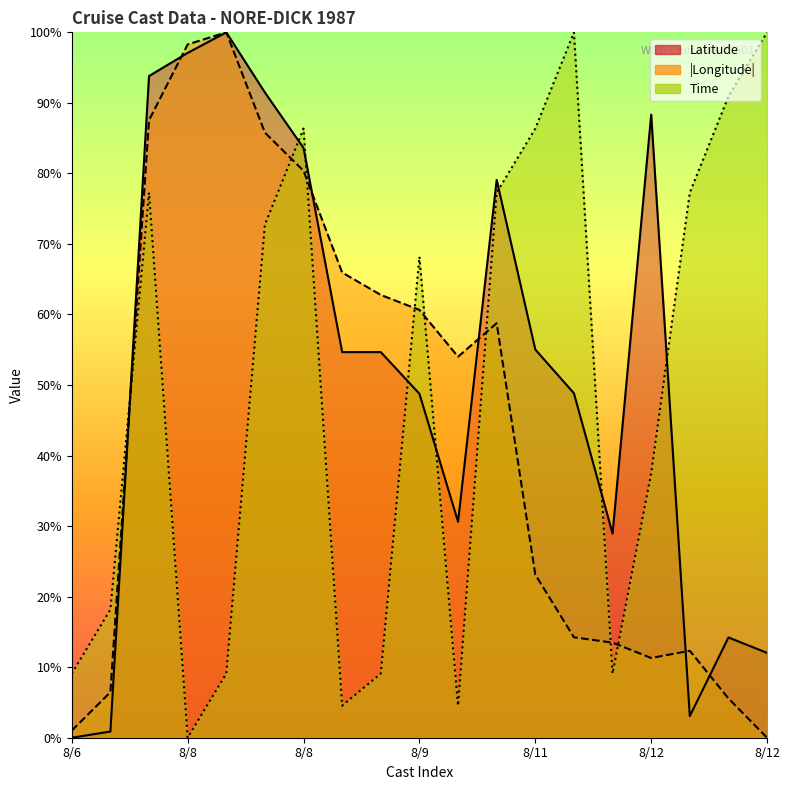

How many lines are shown in the chart?

3